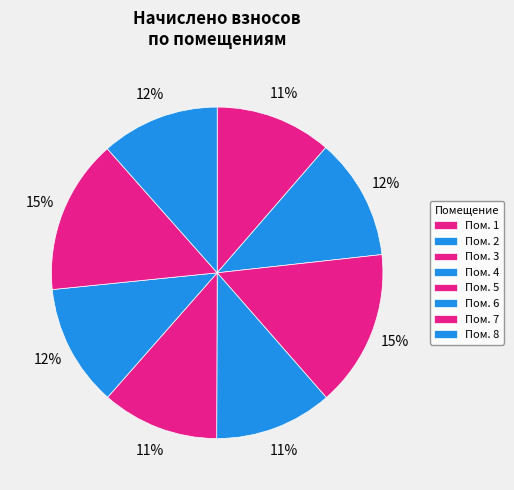

To the nearest percent, what is the average slice percentage?

12%